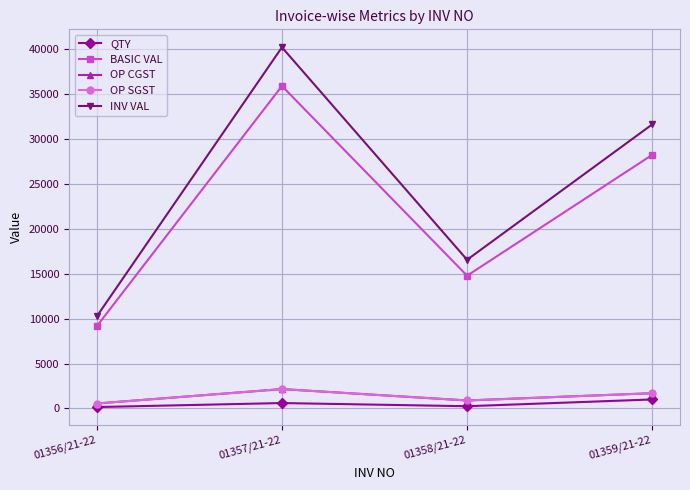

True or false: BASIC VAL and QTY cross at least once.

False